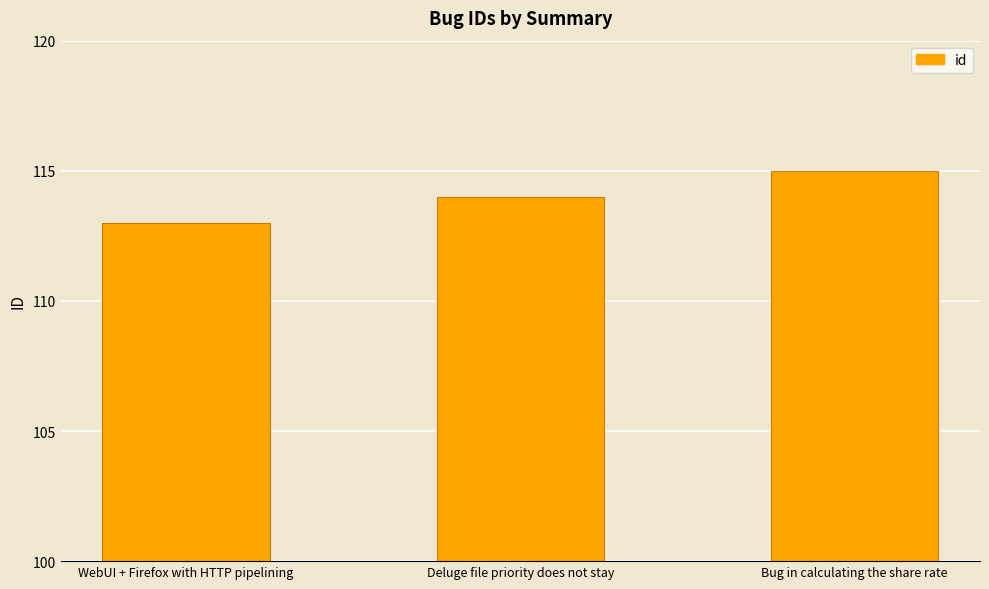

Does the chart contain stacked bars?

No